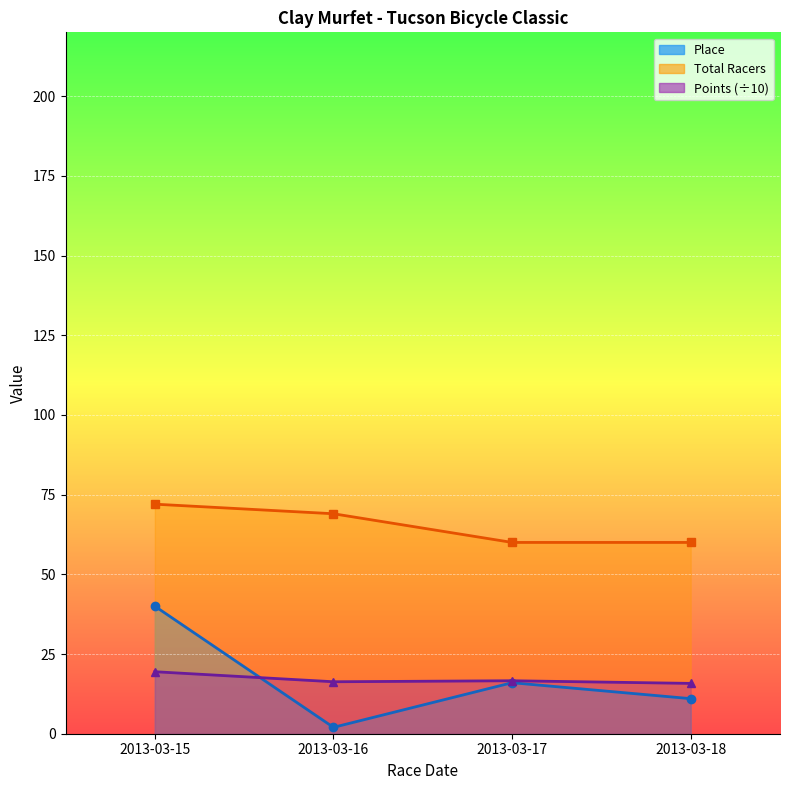

How many intersections are there between Place and Points?

1